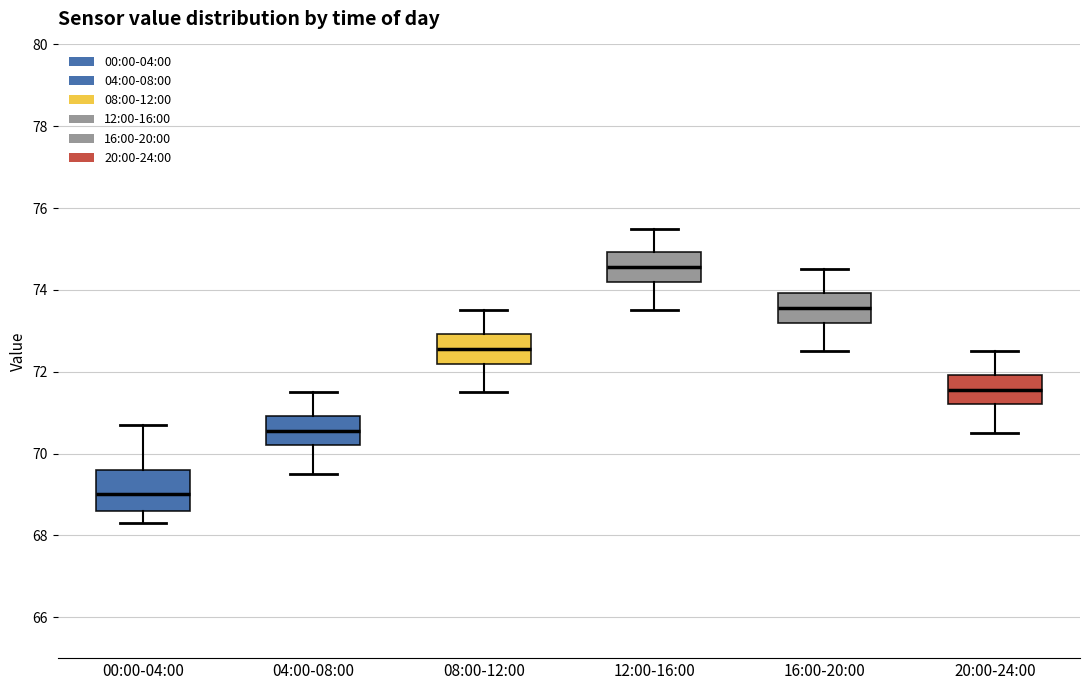

Which box has the highest median line?

12:00-16:00